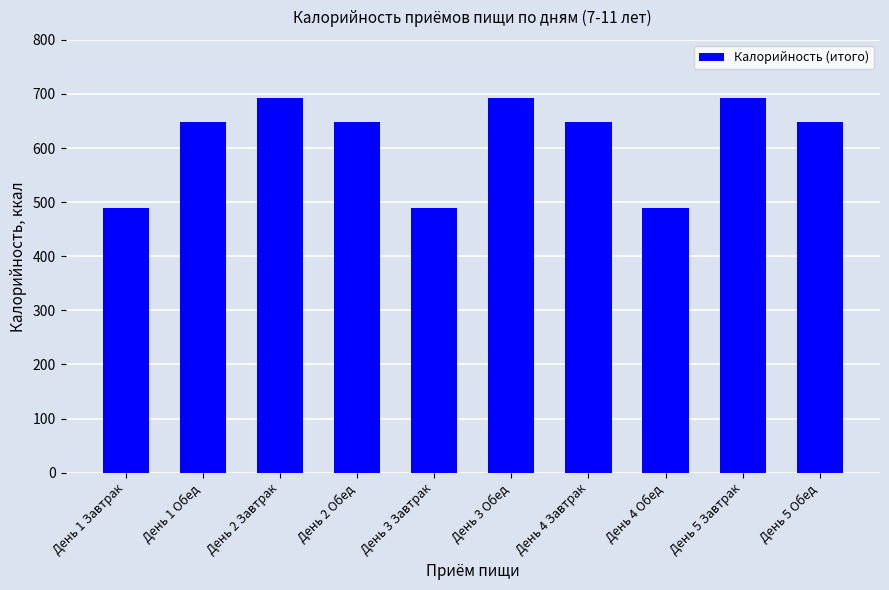

What is the greatest value displayed?

692.4